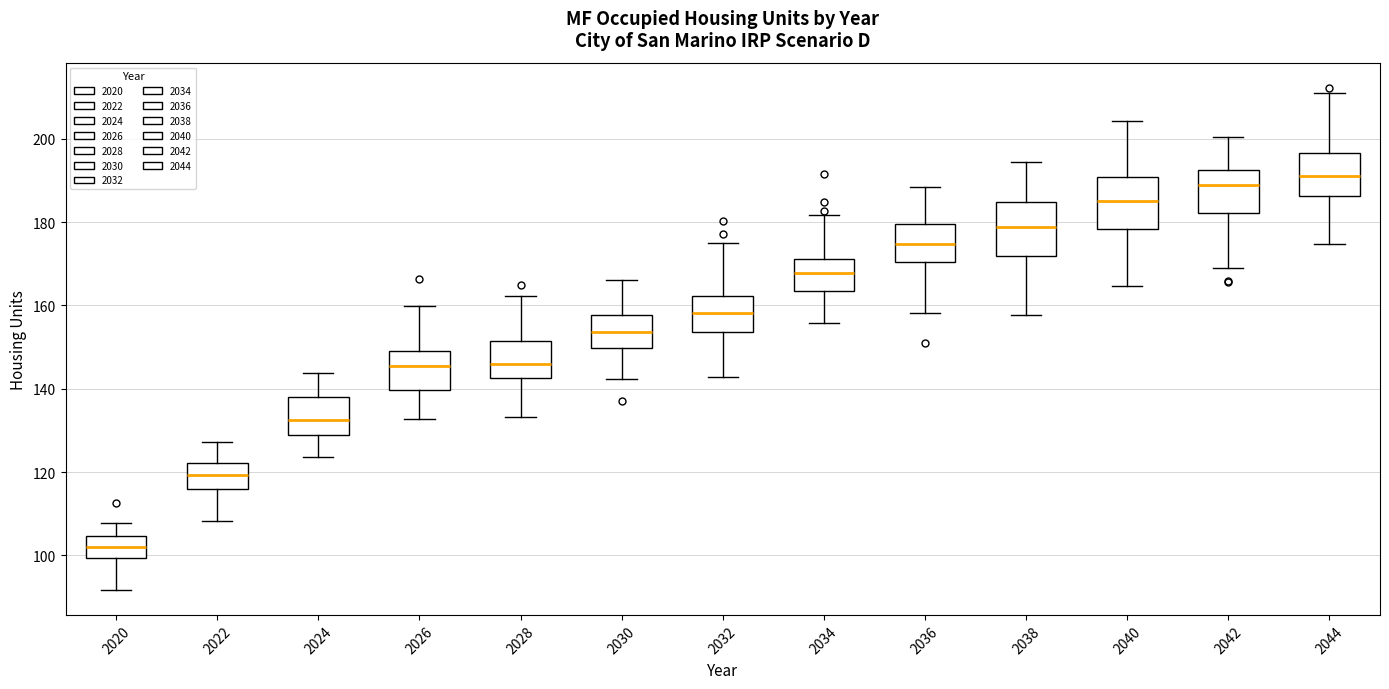

Which box's median line is the lowest?

2020